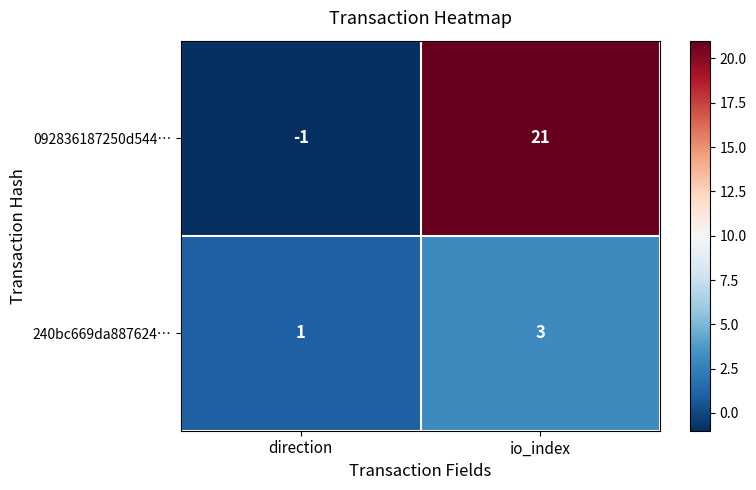

What is the sum of the 092836187250d544… values at io_index and direction?

20